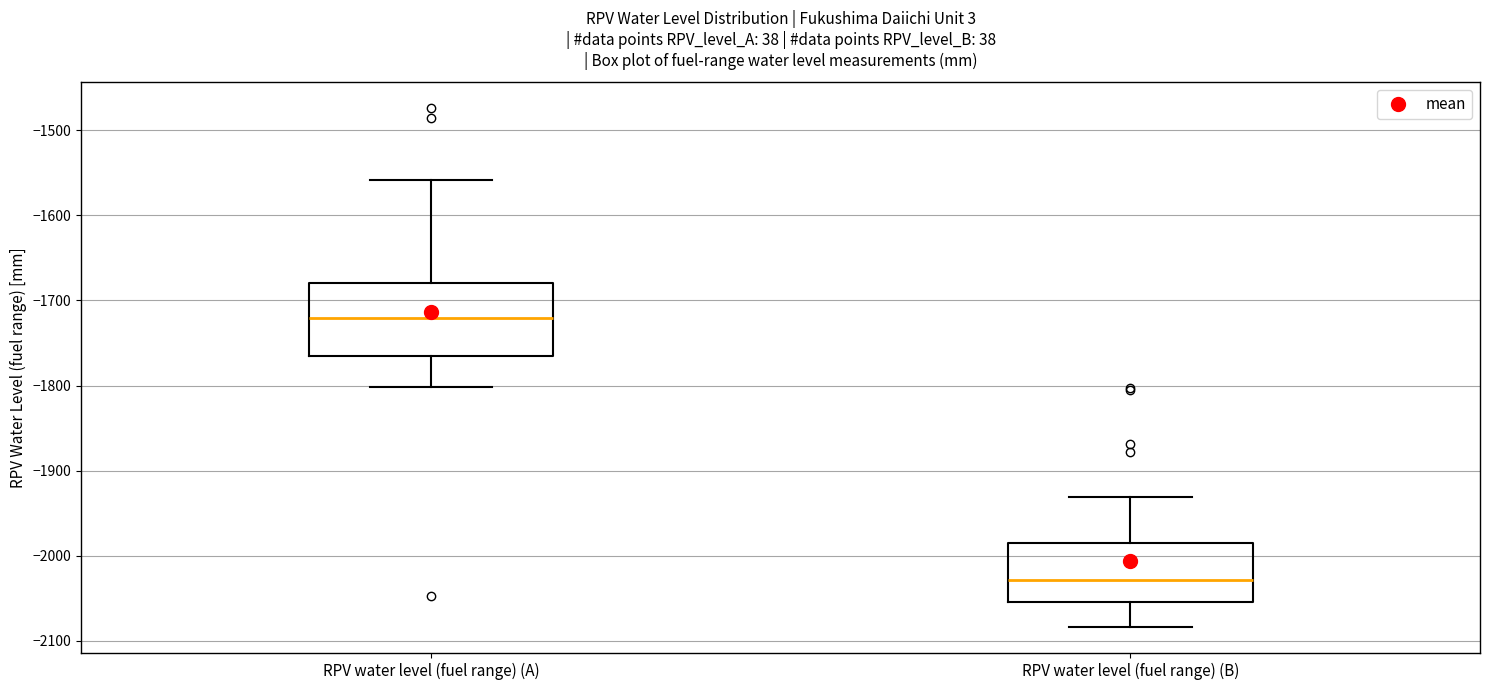

Reading left to right, read every box against the y-axis: the position of its median line, the range the box covers, and the ends of its whiskers. The values are not printed on the chart, so give them approximately, as read against the axis.

RPV water level (fuel range) (A): median -1720, box -1760 to -1680, whiskers -1800 to -1560
RPV water level (fuel range) (B): median -2030, box -2050 to -1980, whiskers -2080 to -1930